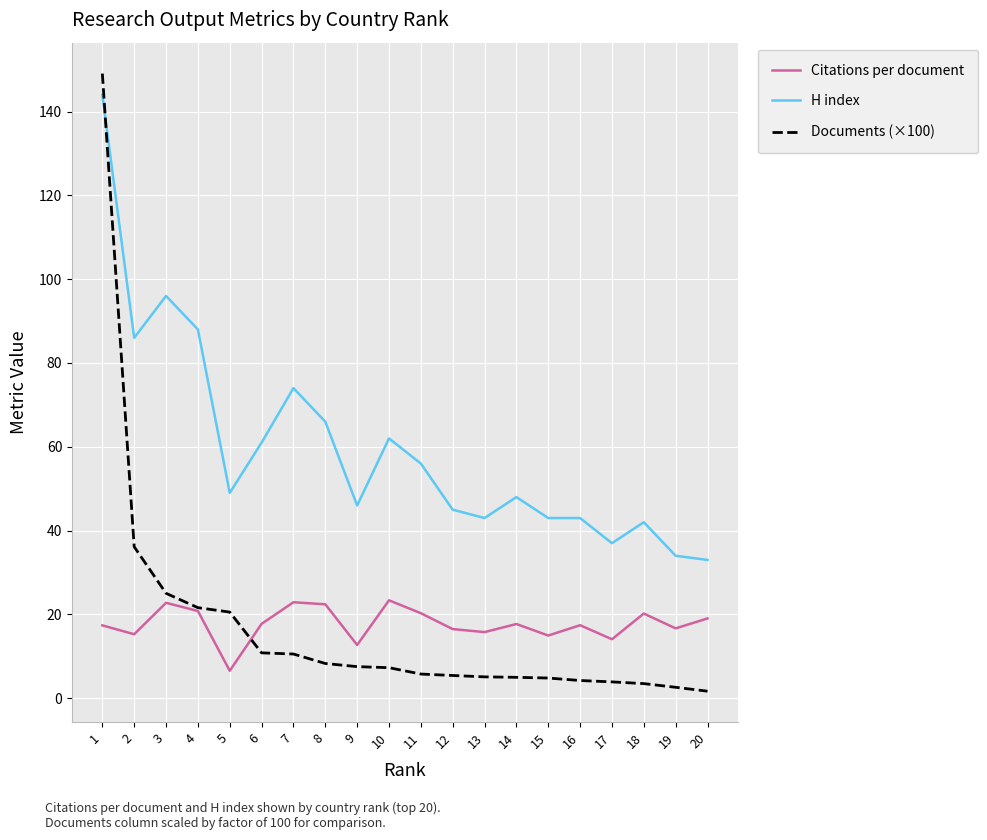

Which series ends up on top after the final intersection of Documents (×100) and H index?

H index